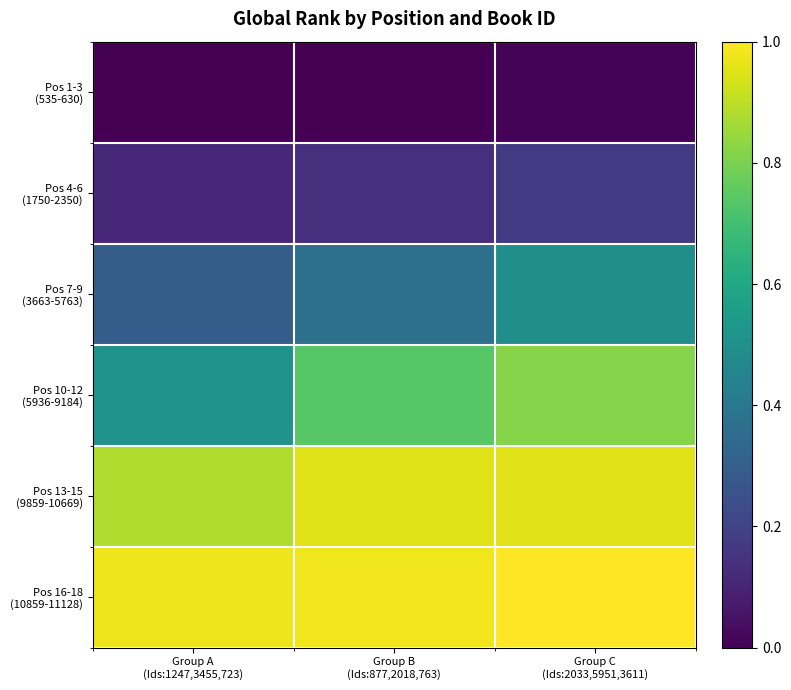

What is the total value across all series at Group A
(Ids:1247,3455,723)?

2.8